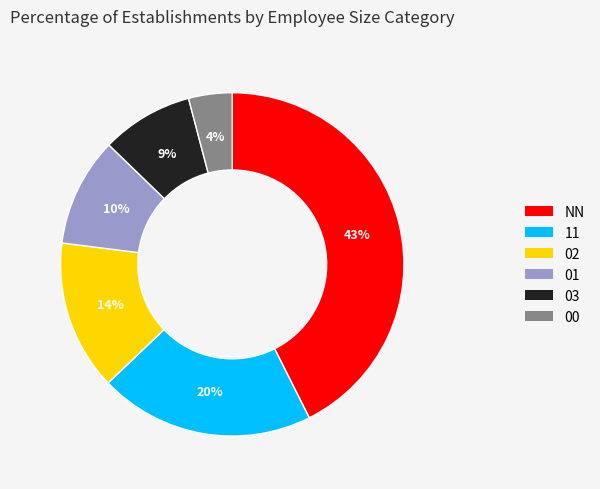

Which slice is the largest?

NN